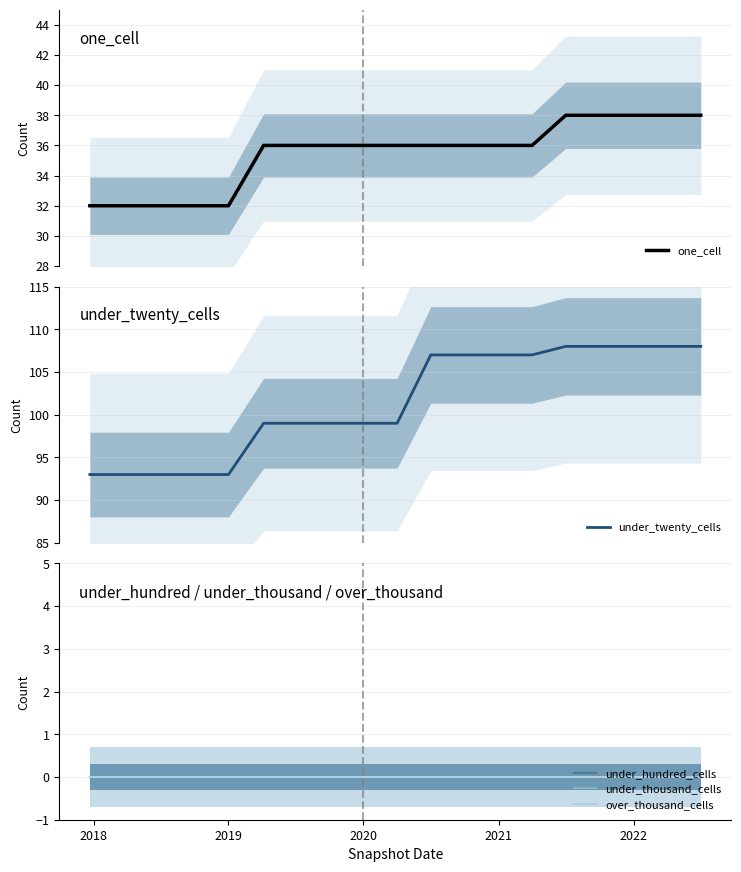

True or false: one_cell has more than 1 interior local peaks.

False